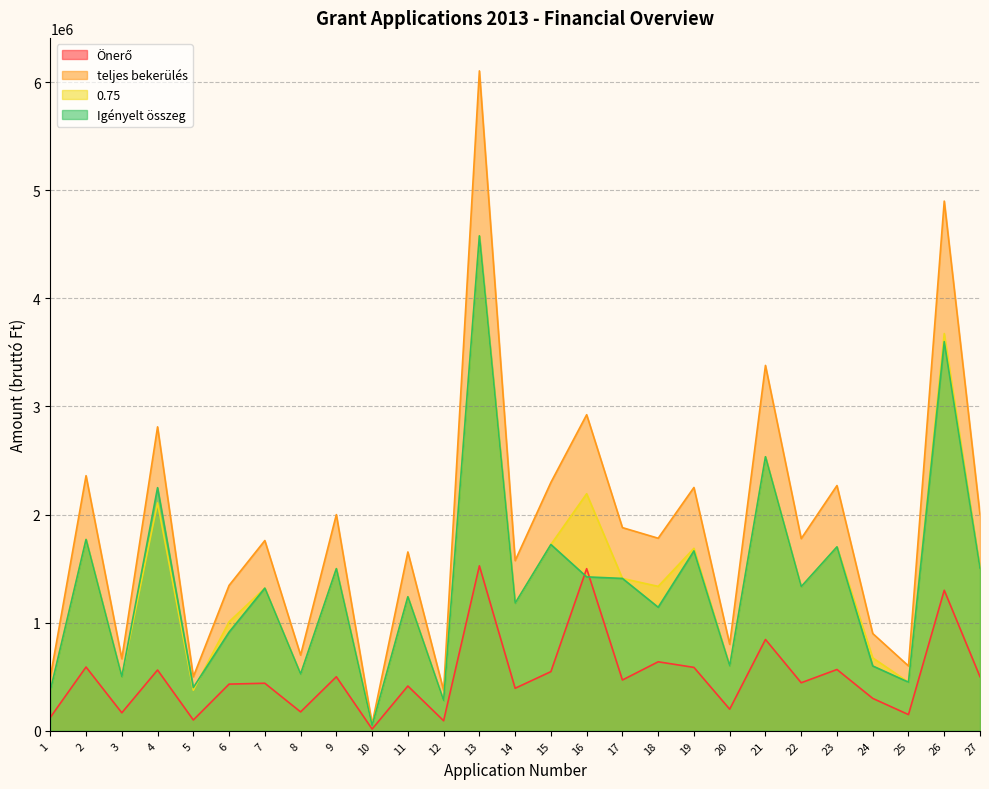

Reading right to left, what are all the values shown in this chart?

Önerő: 27=500000	26=1300000	25=150000	24=300000	23=567182	22=444500	21=845000	20=200000	19=586622	18=638480	17=470000	16=1500000	15=547500	14=393556	13=1526112	12=93000	11=414400	10=16247	9=500000	8=175000	7=440000	6=432000	5=100000	4=562500	3=166700	2=590000	1=123698
teljes bekerülés: 27=2000000	26=4900000	25=600000	24=900000	23=2268728	22=1778000	21=3380000	20=800000	19=2250968	18=1781480	17=1879600	16=2924000	15=2297900	14=1574233	13=6104450	12=373000	11=1654400	10=64990	9=2000000	8=700000	7=1760000	6=1345000	5=500000	4=2811670	3=666700	2=2360000	1=494792
0.75: 27=1500000	26=3675000	25=450000	24=675000	23=1701546	22=1333500	21=2535000	20=600000	19=1688226	18=1336110	17=1409700	16=2193000	15=1723425	14=1180674	13=4578337	12=279750	11=1240800	10=48742	9=1500000	8=525000	7=1320000	6=1008750	5=375000	4=2108752	3=500025	2=1770000	1=371094
Igényelt összeg: 27=1500000	26=3600000	25=450000	24=600000	23=1701546	22=1333500	21=2535000	20=600000	19=1664346	18=1143000	17=1409600	16=1424000	15=1723400	14=1180667	13=4578338	12=280000	11=1240000	10=48743	9=1500000	8=525000	7=1320000	6=913000	5=400000	4=2249170	3=500000	2=1770000	1=371094